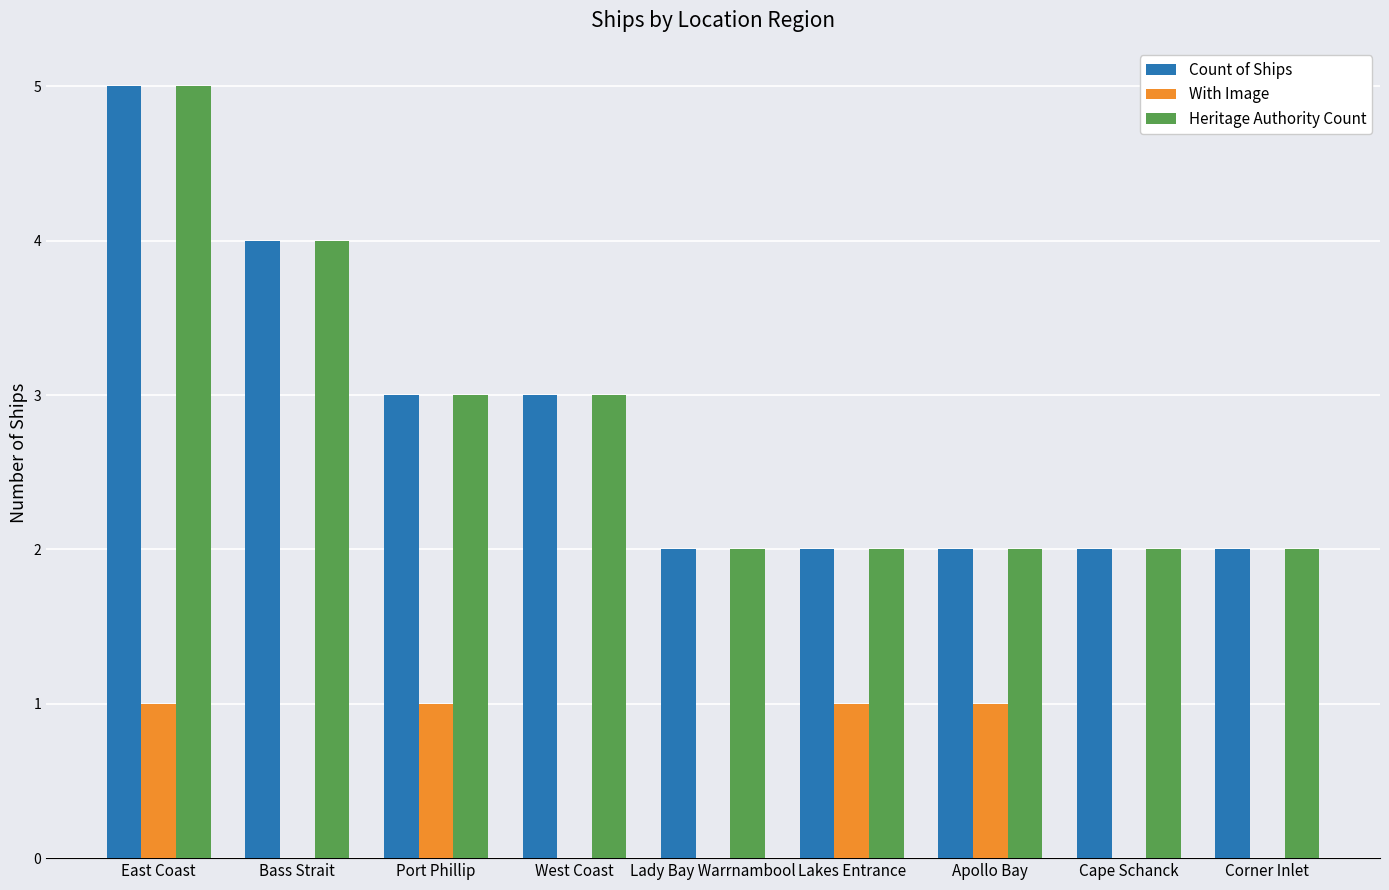

What is the sum of the Count of Ships values at Cape Schanck and Apollo Bay?

4